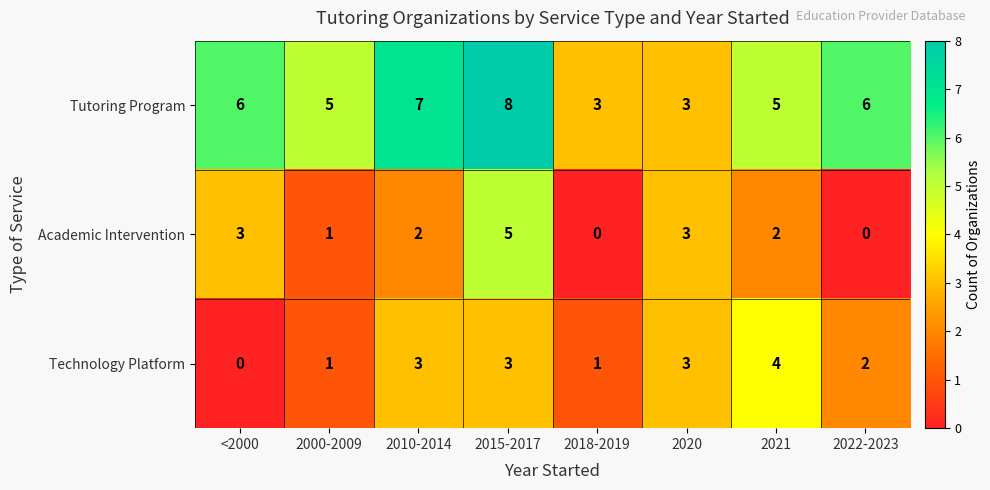

How many Academic Intervention values are between 1 and 3?

5